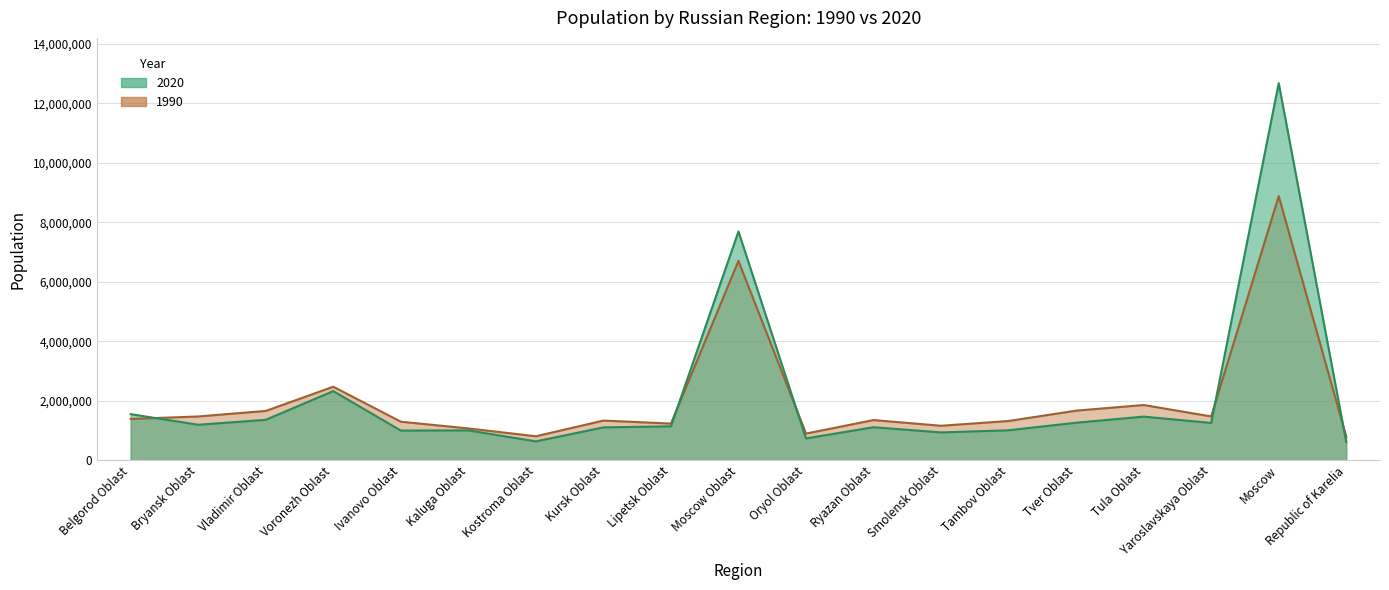

How many lines are shown in the chart?

2